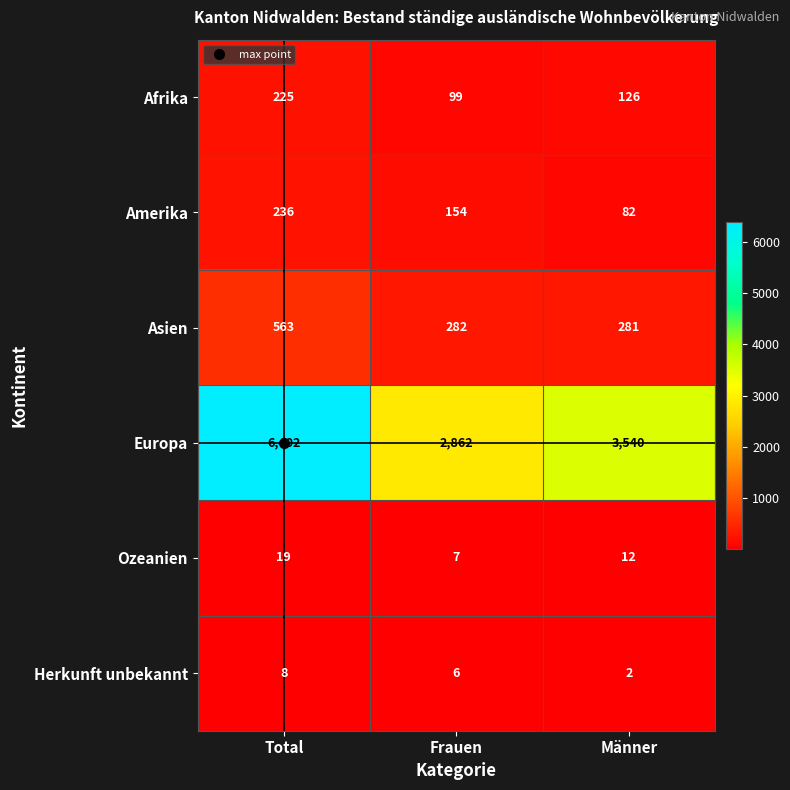

Where is Asien nearest to the value 422?

Frauen